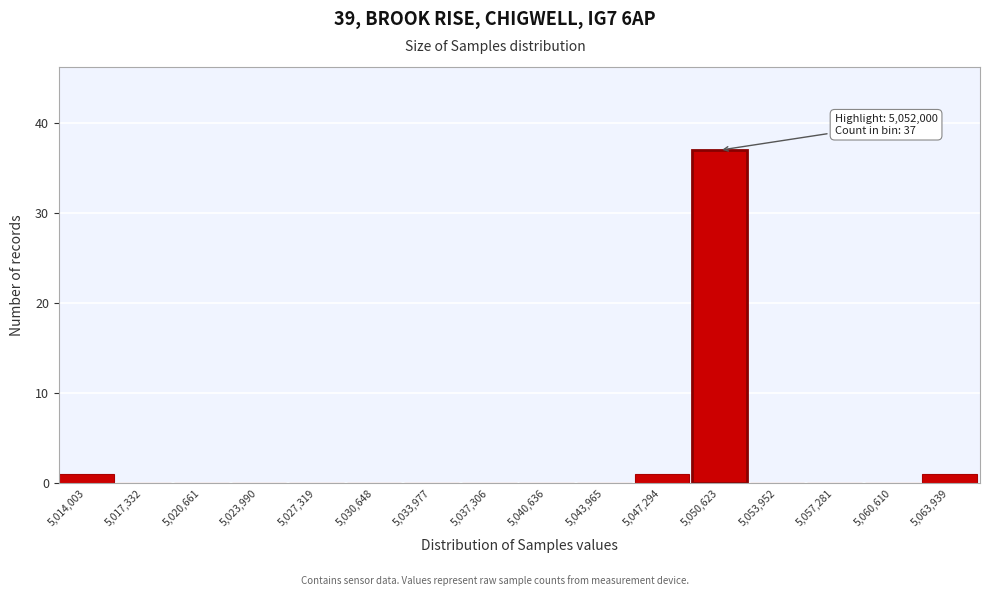

Reading right to left, extract all data points from this chart.

5,063,939=1	5,060,610=0	5,057,281=0	5,053,952=0	5,050,623=37	5,047,294=1	5,043,965=0	5,040,636=0	5,037,306=0	5,033,977=0	5,030,648=0	5,027,319=0	5,023,990=0	5,020,661=0	5,017,332=0	5,014,003=1